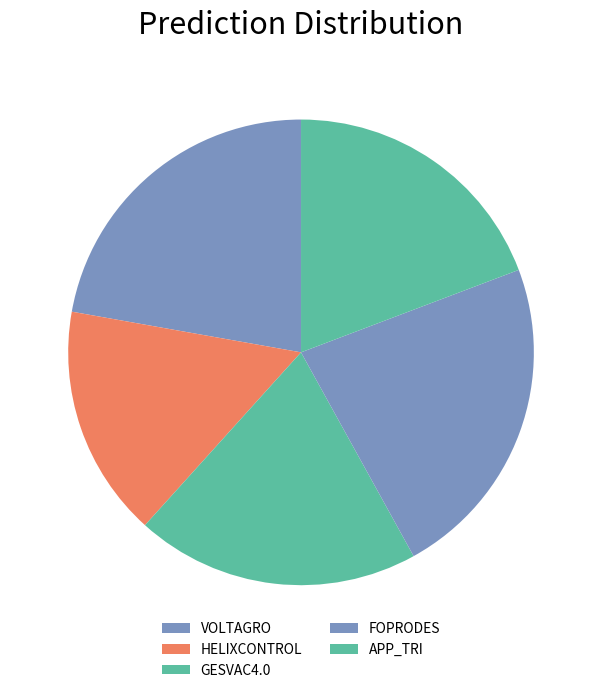

What is the largest slice in the pie chart?

FOPRODES